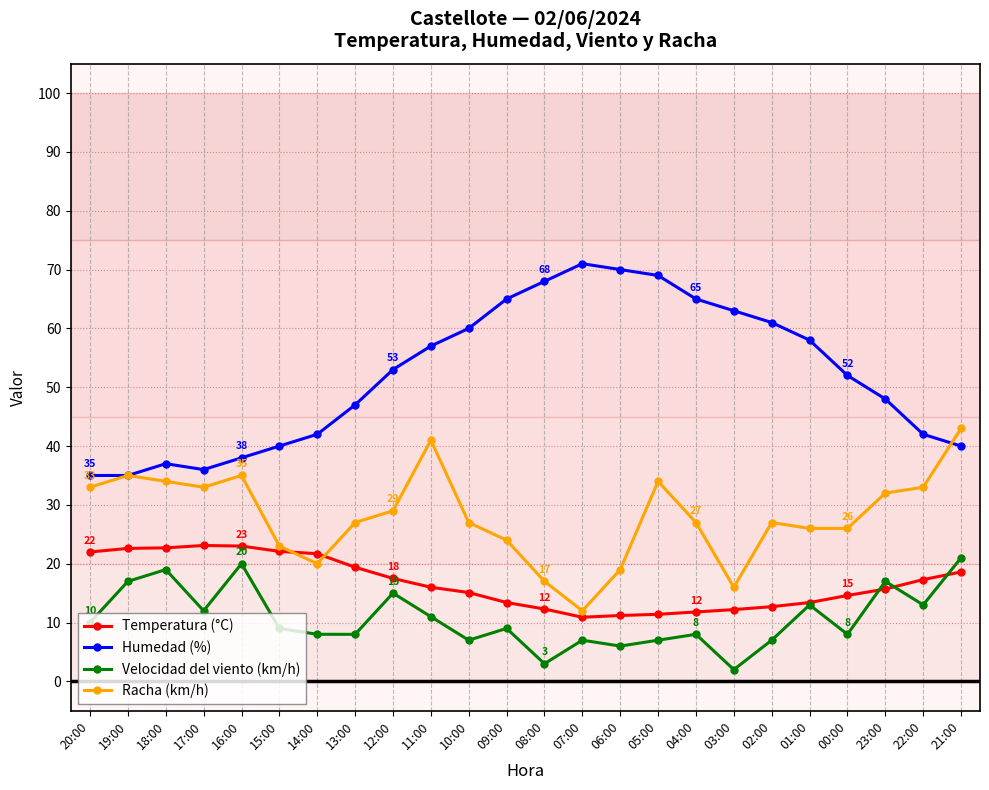

After their last crossing, which series has the higher values: Temperatura (°C) or Racha (km/h)?

Racha (km/h)